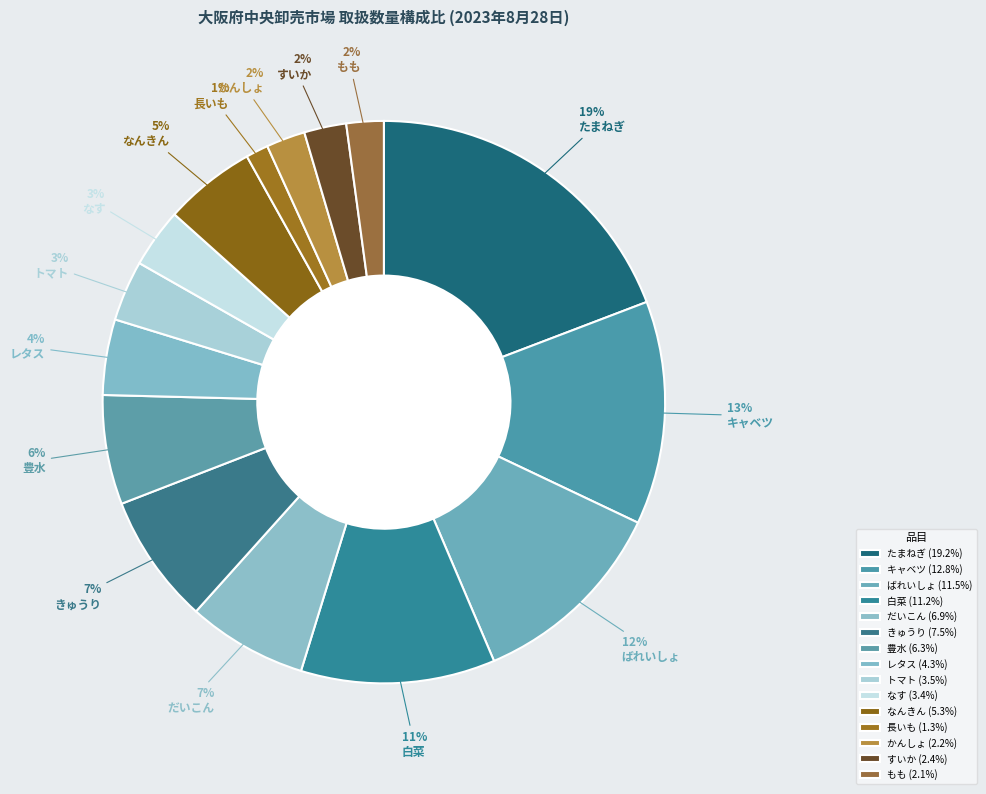

To the nearest percent, what portion does すいか represent?

2%